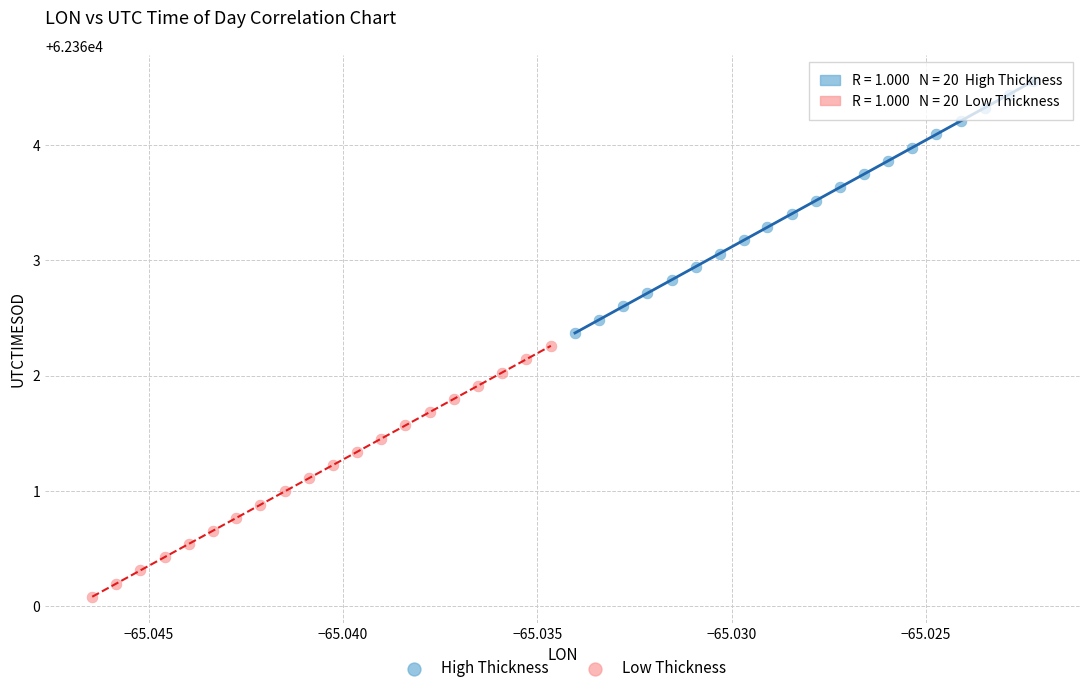

Which series reaches the maximum Y coordinate?

High Thickness